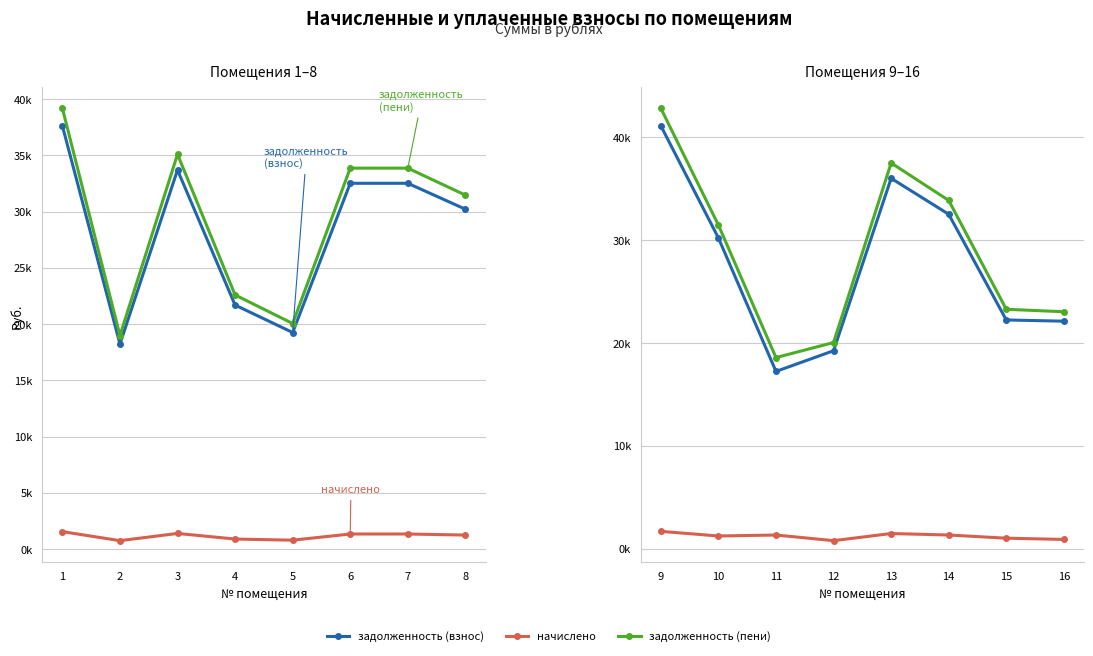

The value of начислено at 13 is 871.6. True or false?

False